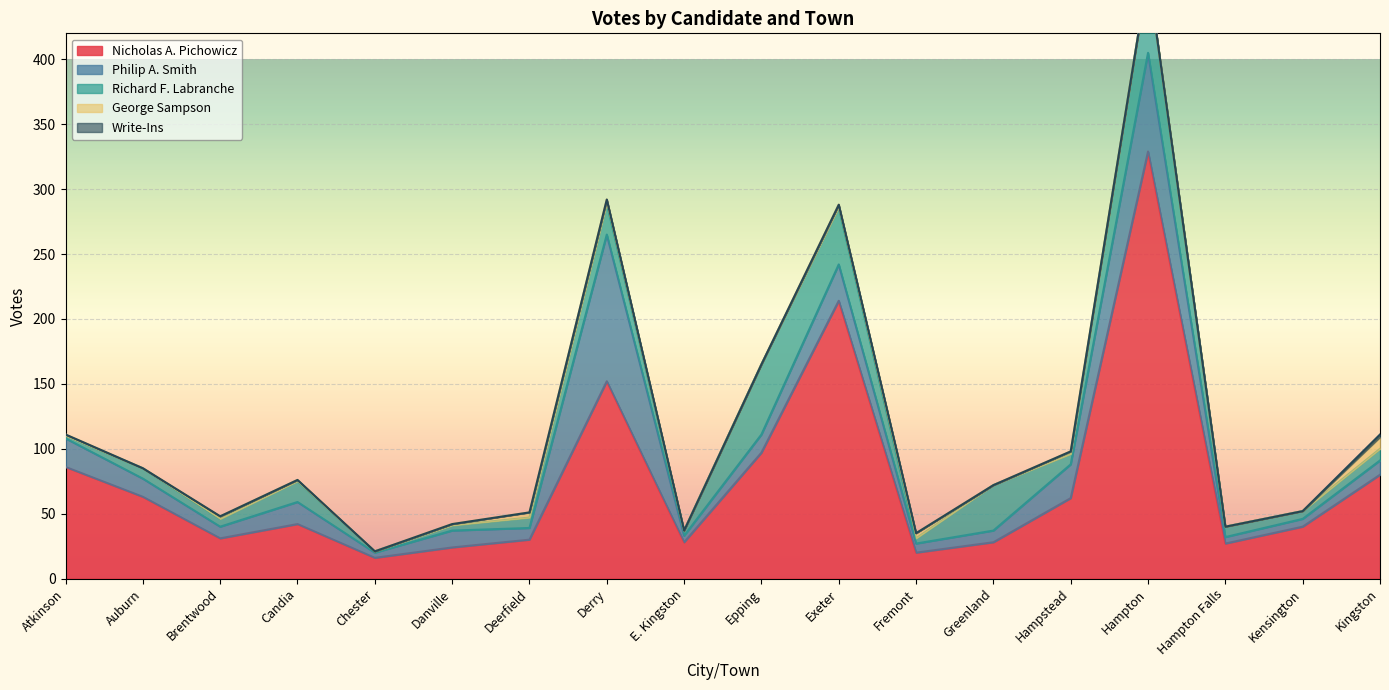

What is the sum of the George Sampson values at Hampstead and Hampton Falls?

2